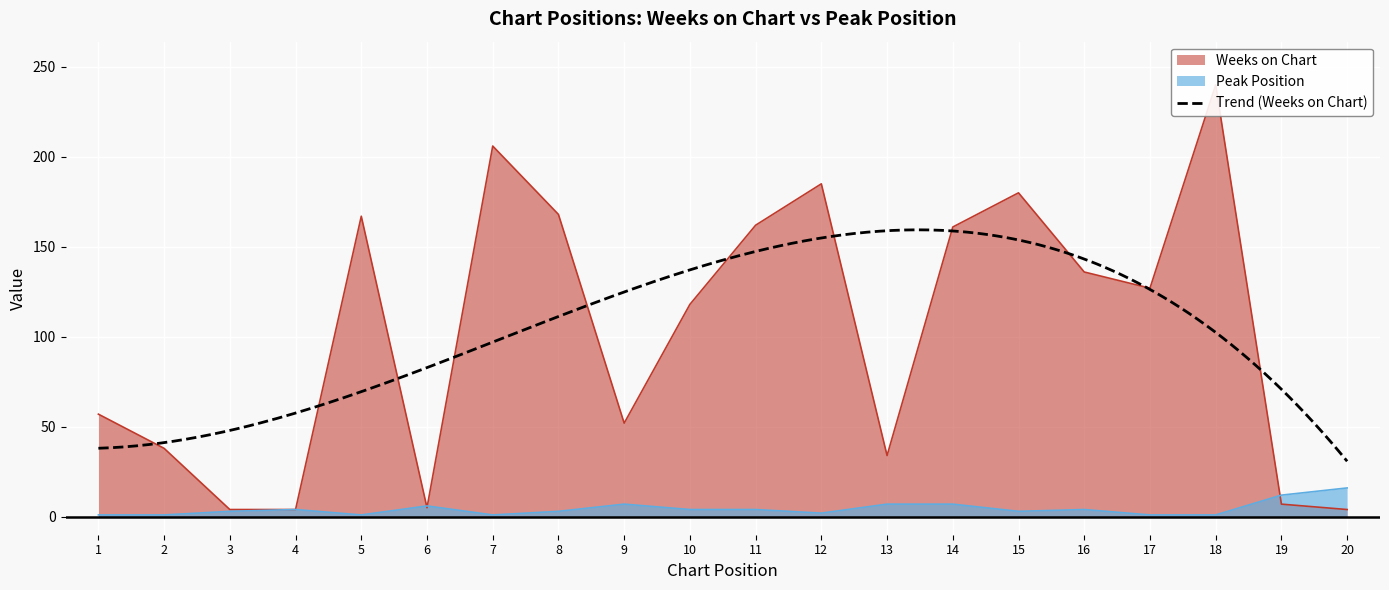

How many times do Peak Position and Weeks on Chart cross each other?

3